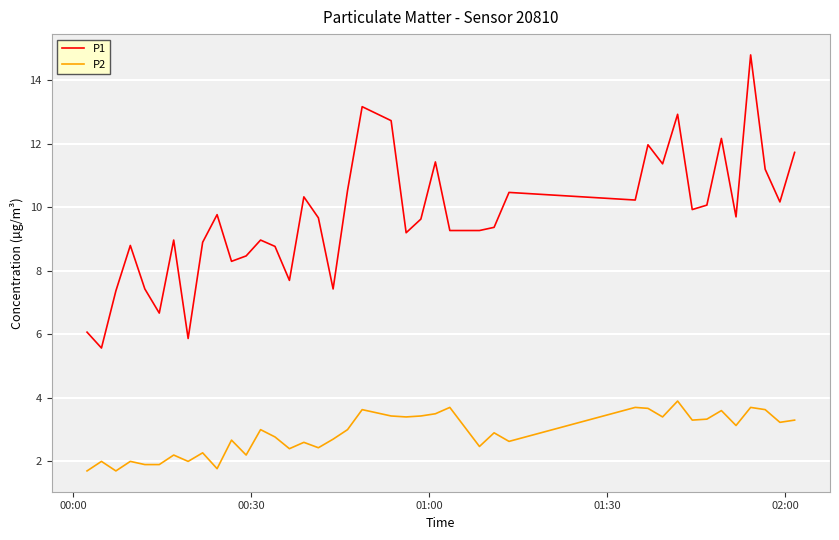

What is the highest value of the P2 series?

3.9